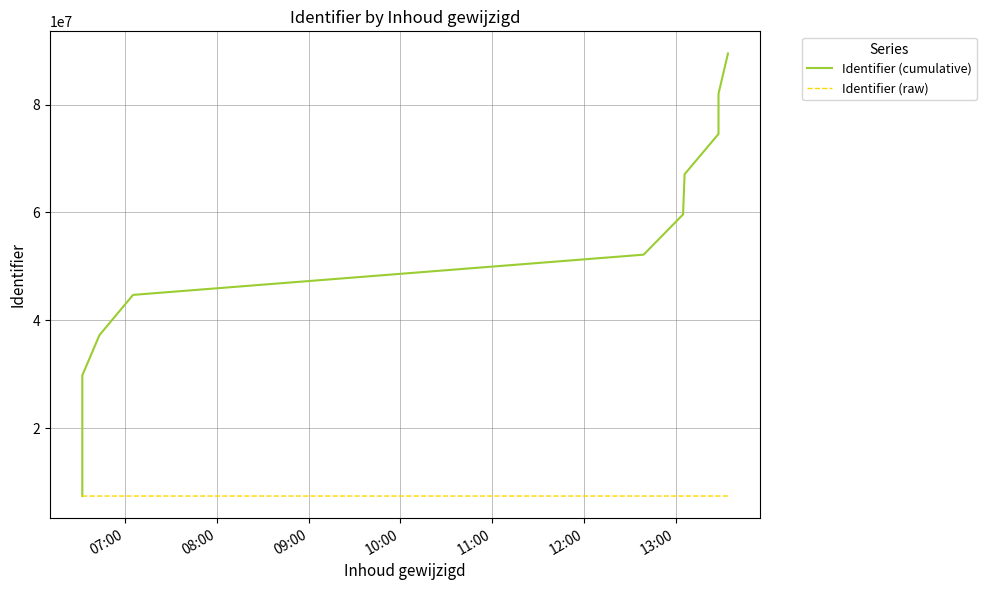

List the series in order of their overall mean, lowest first.

Identifier (raw), Identifier (cumulative)